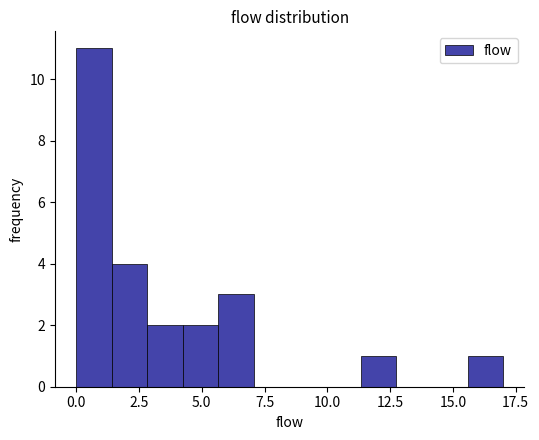

Read against the x-axis, roughly where is the centre of the tallest bar?

0.5